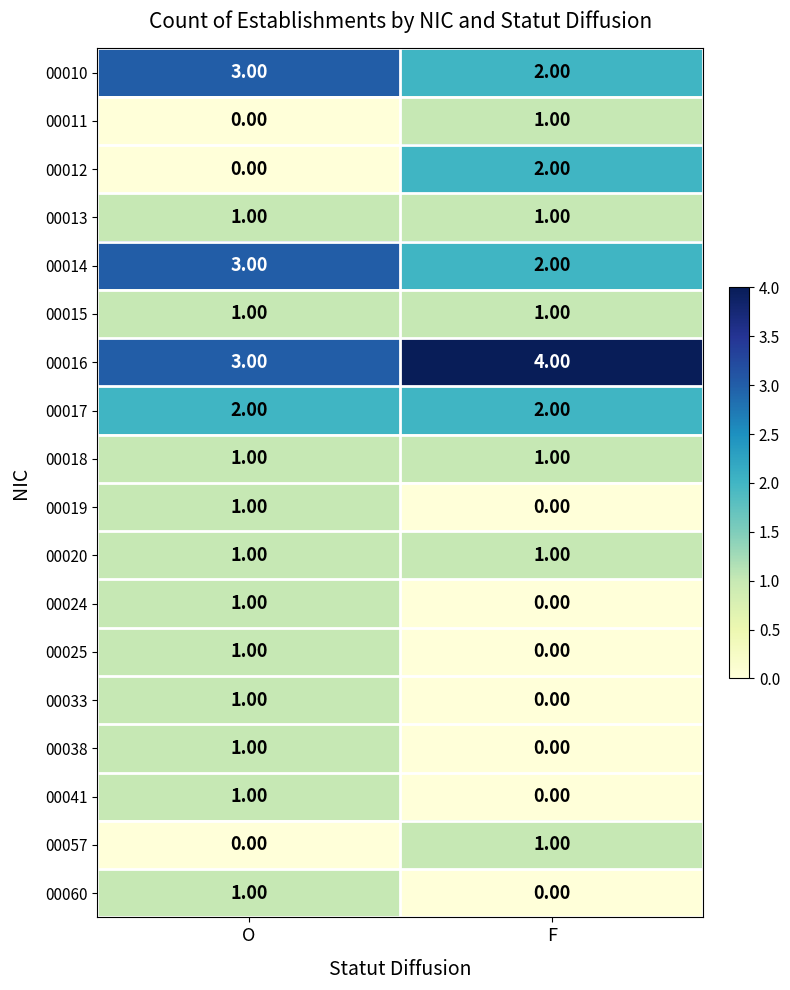

Which category has the highest value across all series?

F